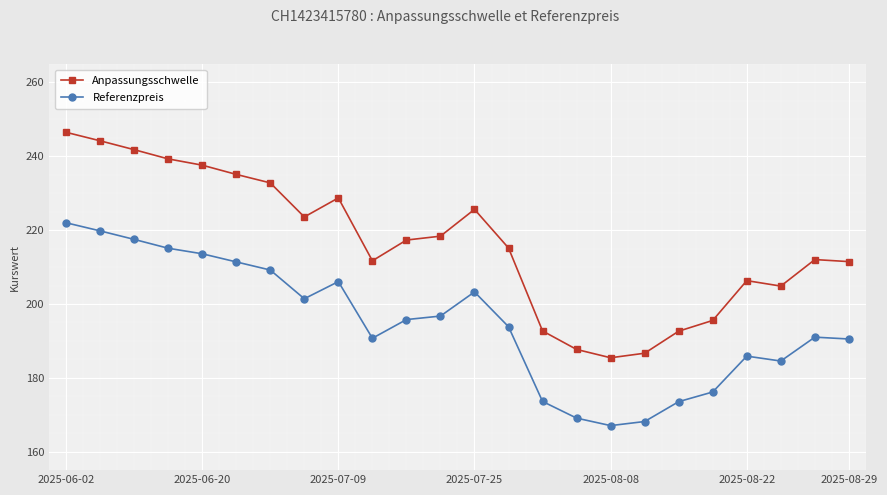

Which series has the largest total across all categories?

Anpassungsschwelle